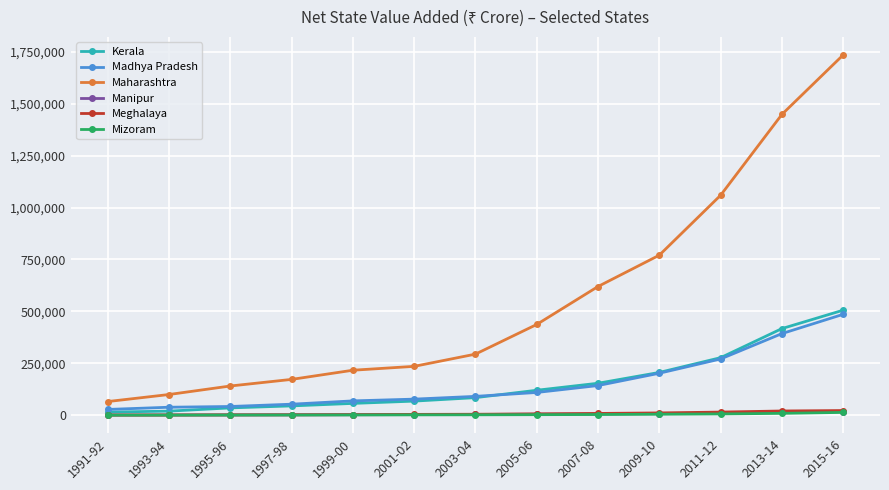

Which series has the largest total across all categories?

Maharashtra